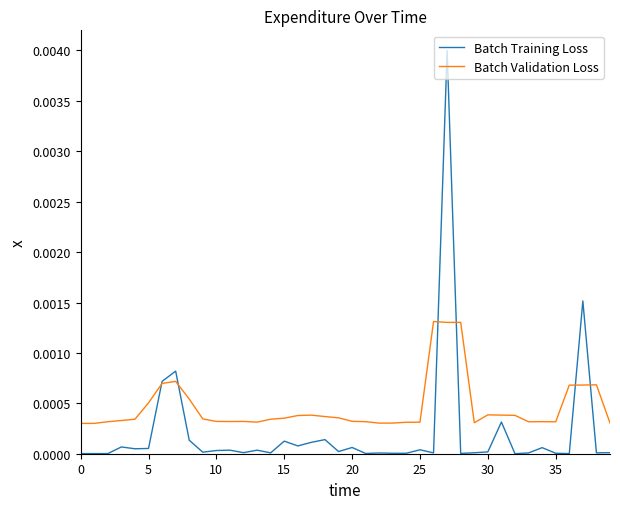

List the series in order of their overall mean, lowest first.

Batch Training Loss, Batch Validation Loss